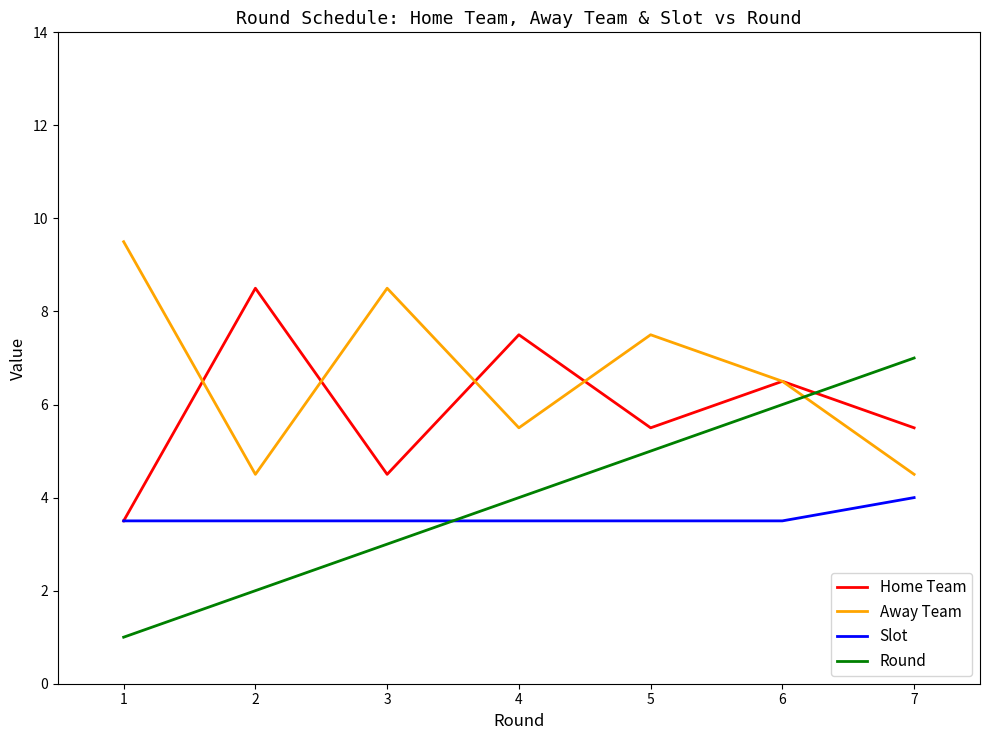

At which category is the sum across all series the highest?

6